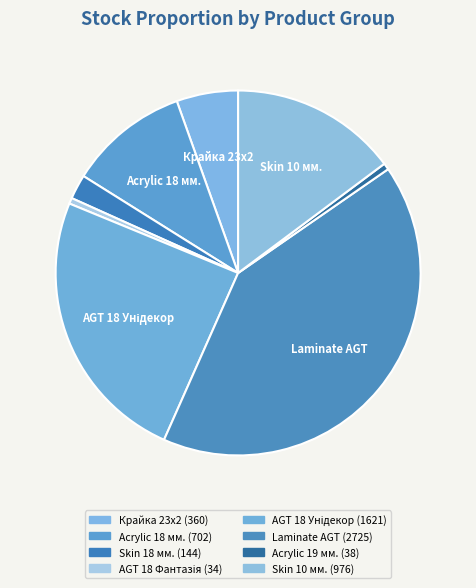

Is there any slice that represents more than half of the pie?

No